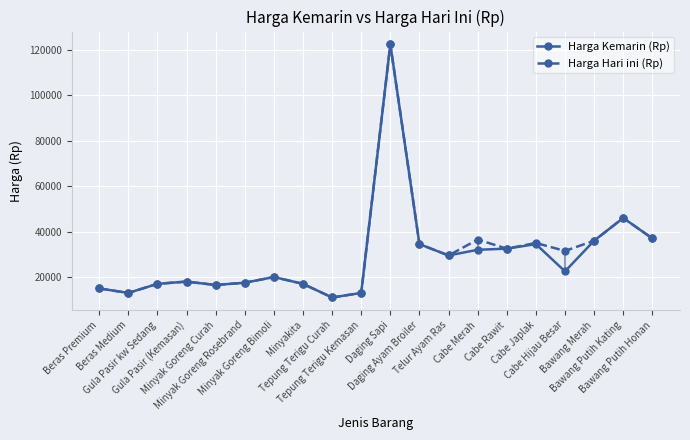

True or false: Harga Hari ini (Rp) has more than 0 points higher than both neighbors.

True